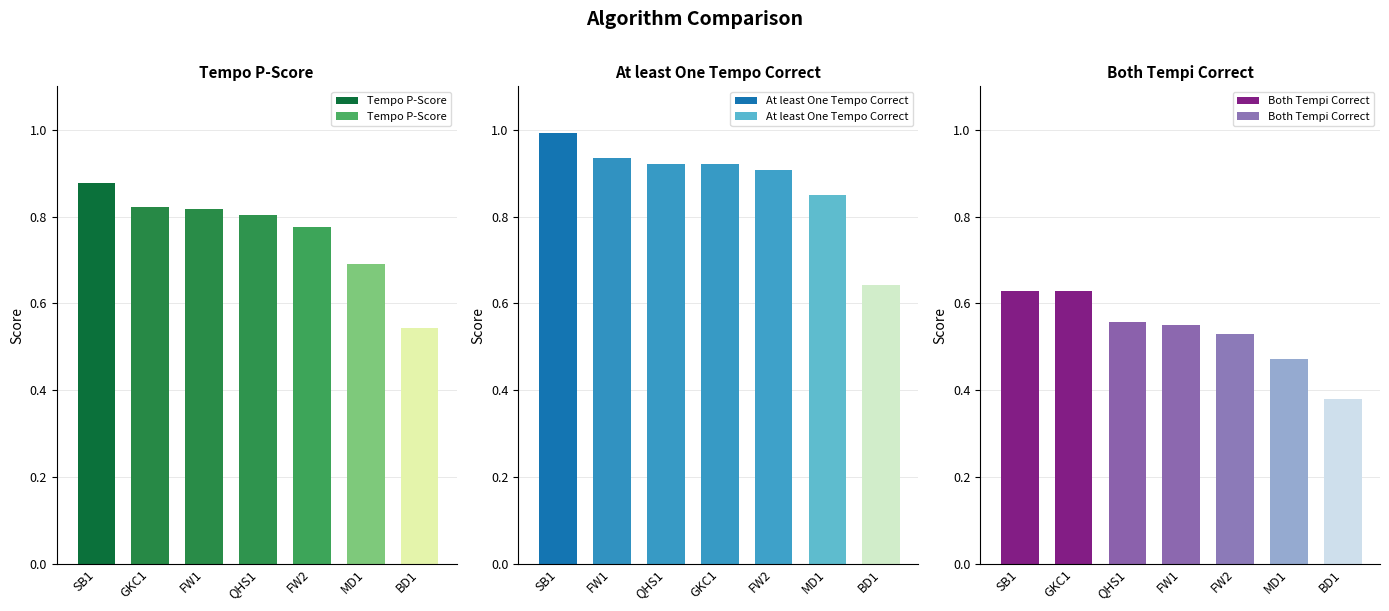

The value of At least One Tempo Correct at MD1 is 0.8. True or false?

True